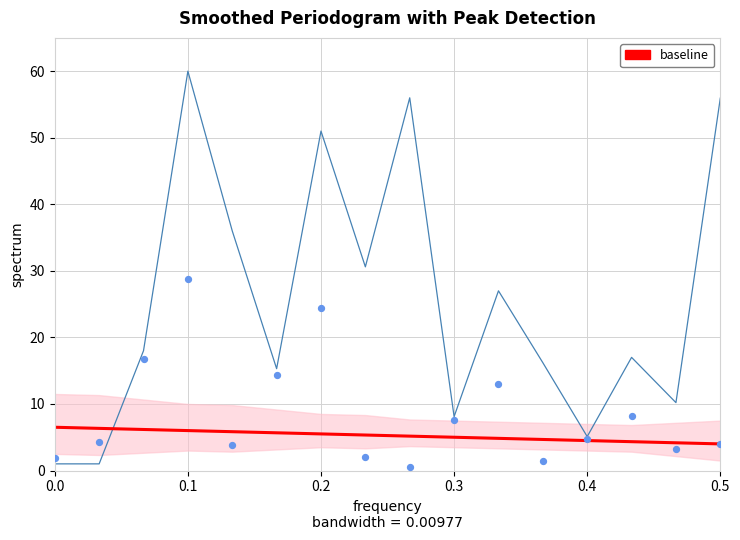

Which series has the largest total across all categories?

spectrum